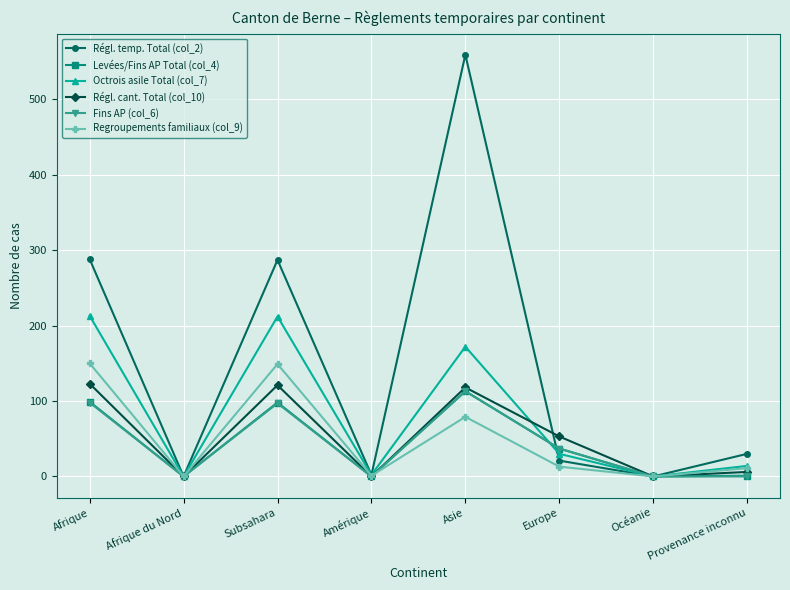

What are all the series names shown in the legend?

Régl. temp. Total (col_2), Levées/Fins AP Total (col_4), Octrois asile Total (col_7), Régl. cant. Total (col_10), Fins AP (col_6), Regroupements familiaux (col_9)